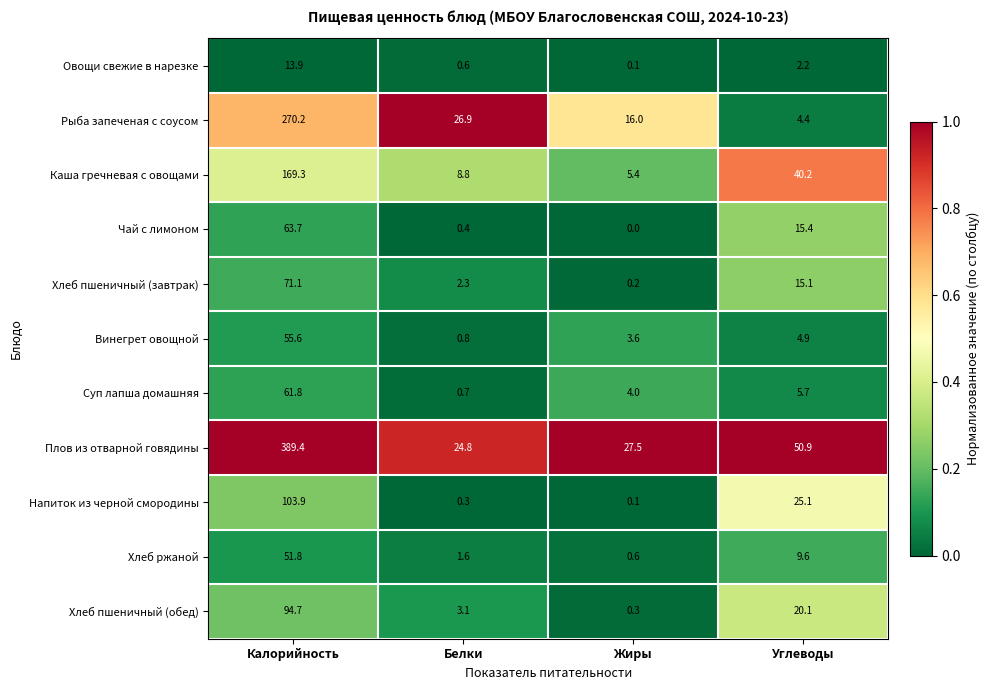

What is the maximum value shown in the chart?

389.4